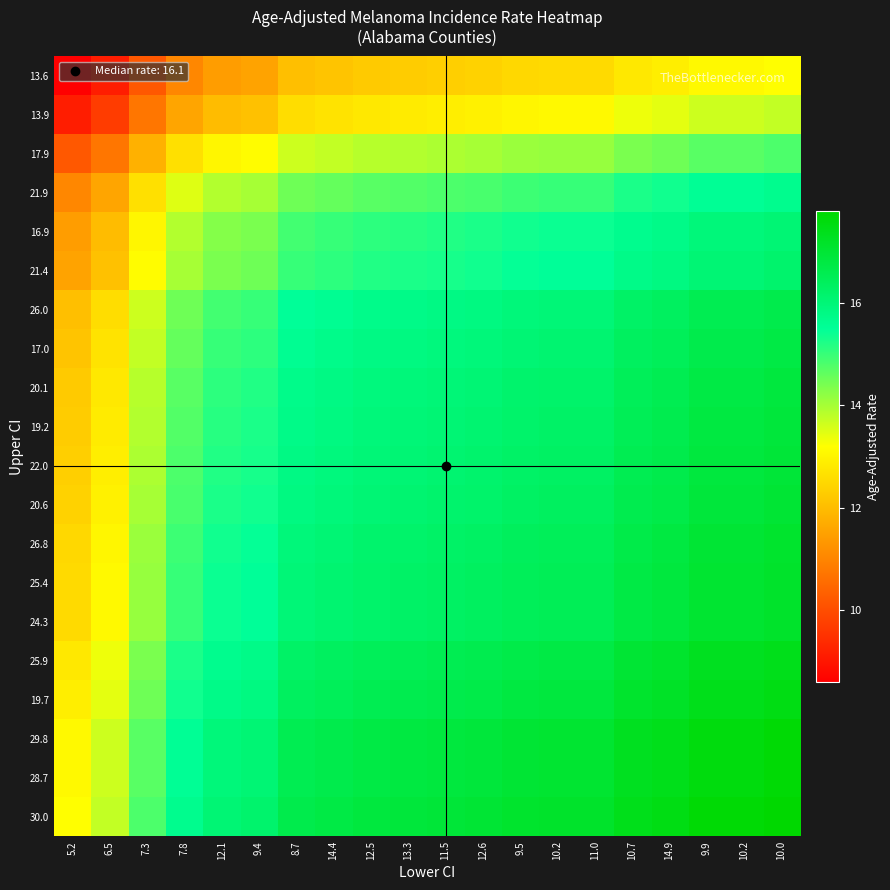

What is the minimum value shown in the chart?

8.6